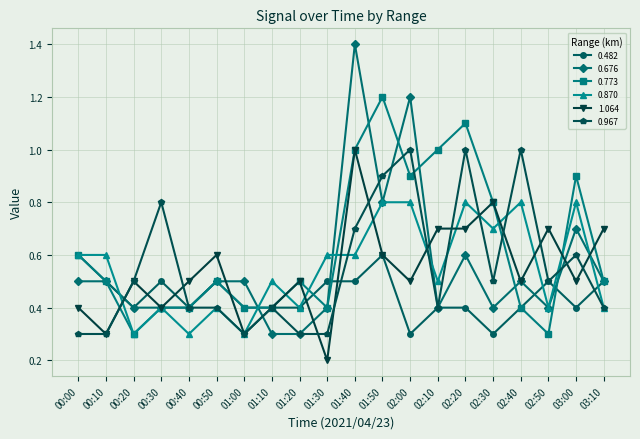

Reading left to right, what are all the values shown in this chart?

0.482: 00:00=0.6	00:10=0.5	00:20=0.4	00:30=0.5	00:40=0.4	00:50=0.5	01:00=0.4	01:10=0.4	01:20=0.4	01:30=0.5	01:40=0.5	01:50=0.6	02:00=0.3	02:10=0.4	02:20=0.4	02:30=0.3	02:40=0.4	02:50=0.5	03:00=0.4	03:10=0.5
0.676: 00:00=0.5	00:10=0.5	00:20=0.4	00:30=0.4	00:40=0.4	00:50=0.5	01:00=0.5	01:10=0.3	01:20=0.3	01:30=0.4	01:40=1.4	01:50=0.8	02:00=1.2	02:10=0.4	02:20=0.6	02:30=0.4	02:40=0.5	02:50=0.4	03:00=0.7	03:10=0.5
0.773: 00:00=0.6	00:10=0.5	00:20=0.3	00:30=0.4	00:40=0.4	00:50=0.5	01:00=0.4	01:10=0.4	01:20=0.5	01:30=0.4	01:40=1.0	01:50=1.2	02:00=0.9	02:10=1.0	02:20=1.1	02:30=0.8	02:40=0.4	02:50=0.3	03:00=0.9	03:10=0.5
0.870: 00:00=0.6	00:10=0.6	00:20=0.3	00:30=0.4	00:40=0.3	00:50=0.4	01:00=0.3	01:10=0.5	01:20=0.4	01:30=0.6	01:40=0.6	01:50=0.8	02:00=0.8	02:10=0.5	02:20=0.8	02:30=0.7	02:40=0.8	02:50=0.4	03:00=0.8	03:10=0.4
1.064: 00:00=0.4	00:10=0.3	00:20=0.5	00:30=0.4	00:40=0.5	00:50=0.6	01:00=0.3	01:10=0.4	01:20=0.5	01:30=0.2	01:40=1.0	01:50=0.6	02:00=0.5	02:10=0.7	02:20=0.7	02:30=0.8	02:40=0.5	02:50=0.7	03:00=0.5	03:10=0.7
0.967: 00:00=0.3	00:10=0.3	00:20=0.5	00:30=0.8	00:40=0.4	00:50=0.4	01:00=0.3	01:10=0.4	01:20=0.3	01:30=0.3	01:40=0.7	01:50=0.9	02:00=1.0	02:10=0.4	02:20=1.0	02:30=0.5	02:40=1.0	02:50=0.5	03:00=0.6	03:10=0.4